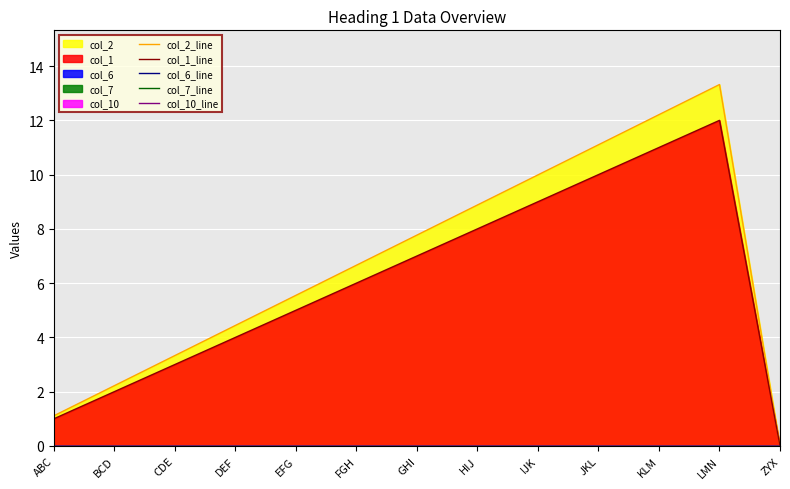

Rank the series at IJK from highest to lowest value.

col_2_line, col_1_line, col_6_line, col_7_line, col_10_line